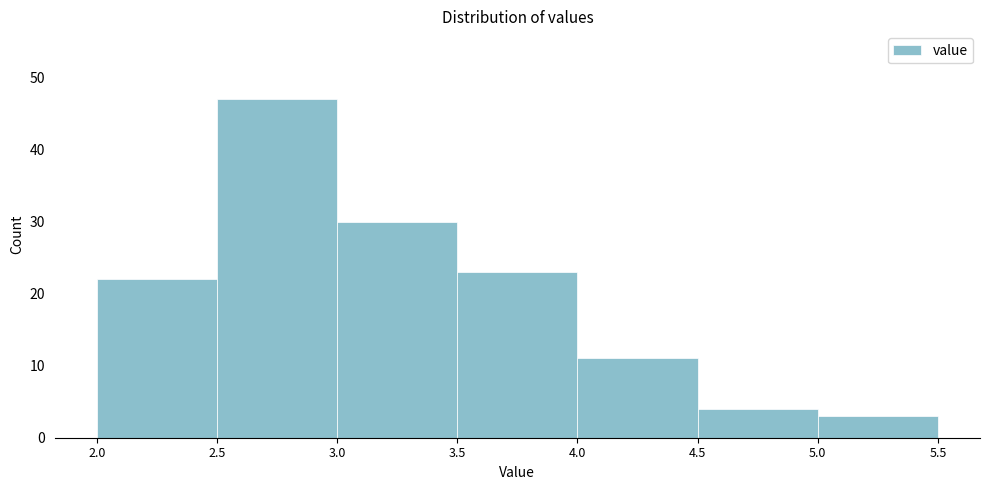

Reading left to right, transcribe this chart: for each bar, give the range it covers on the x-axis and its height. The values are not printed on the chart, so give them approximately, as read against the axis.

2.0 to 2.5: 22
2.5 to 3.0: 47
3.0 to 3.5: 30
3.5 to 4.0: 23
4.0 to 4.5: 11
4.5 to 5.0: 4
5.0 to 5.5: 3